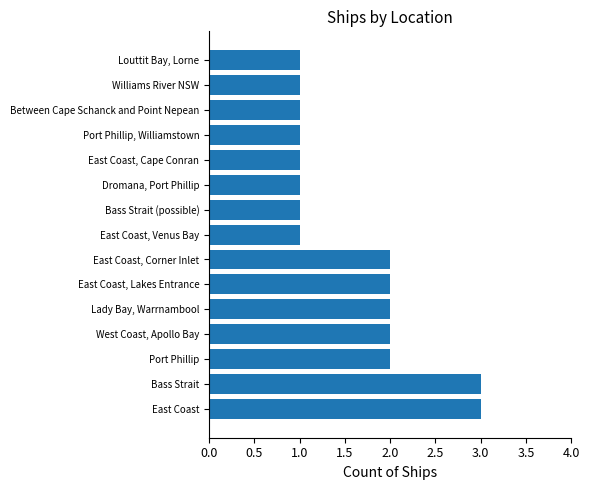

What is the maximum value shown in the chart?

3